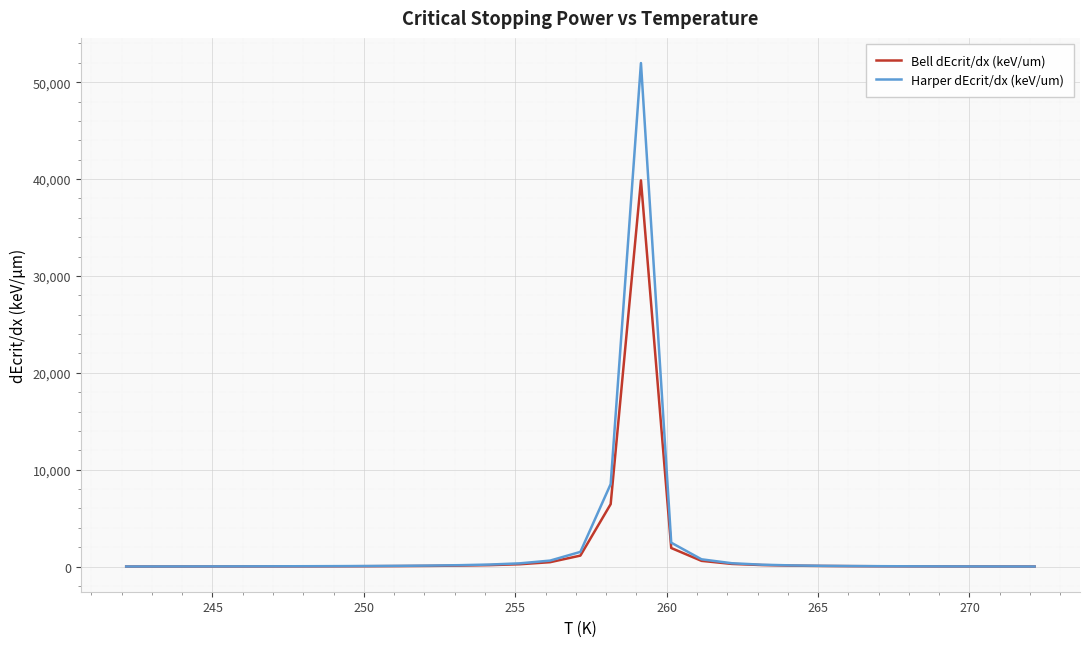

What is the greatest value displayed?

51977.0